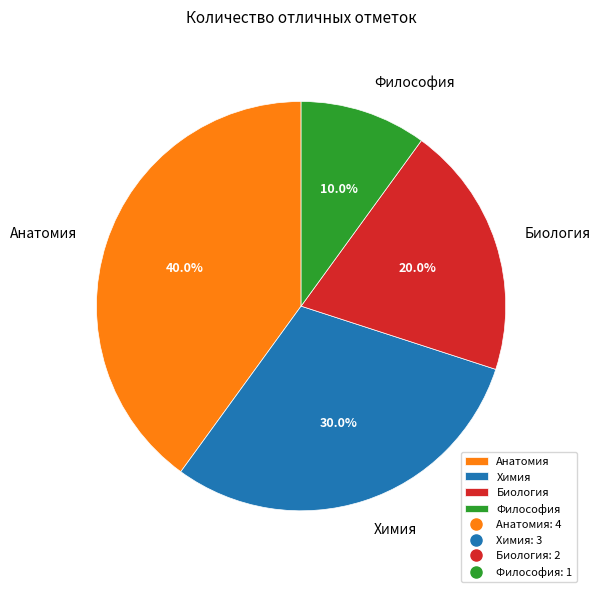

What portion of the pie excludes Анатомия?

60.0%